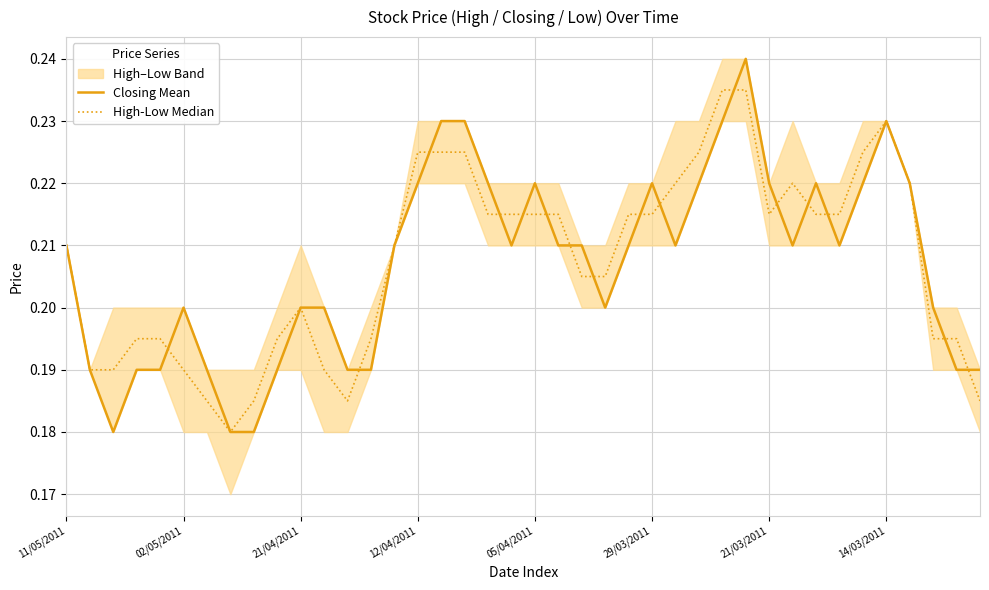

Between 28 and 34, which series saw the biggest shift?

Closing Mean